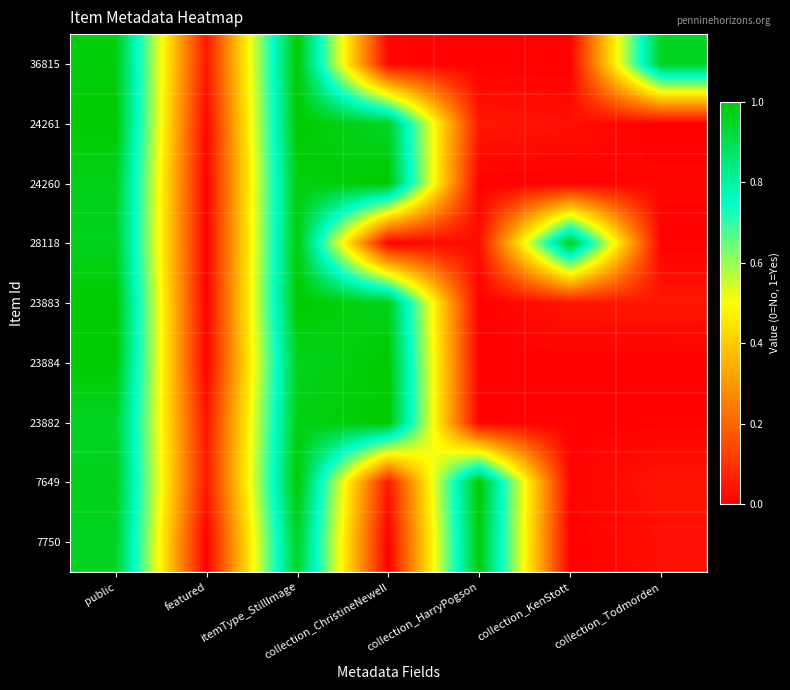

How many series are shown in this chart?

9